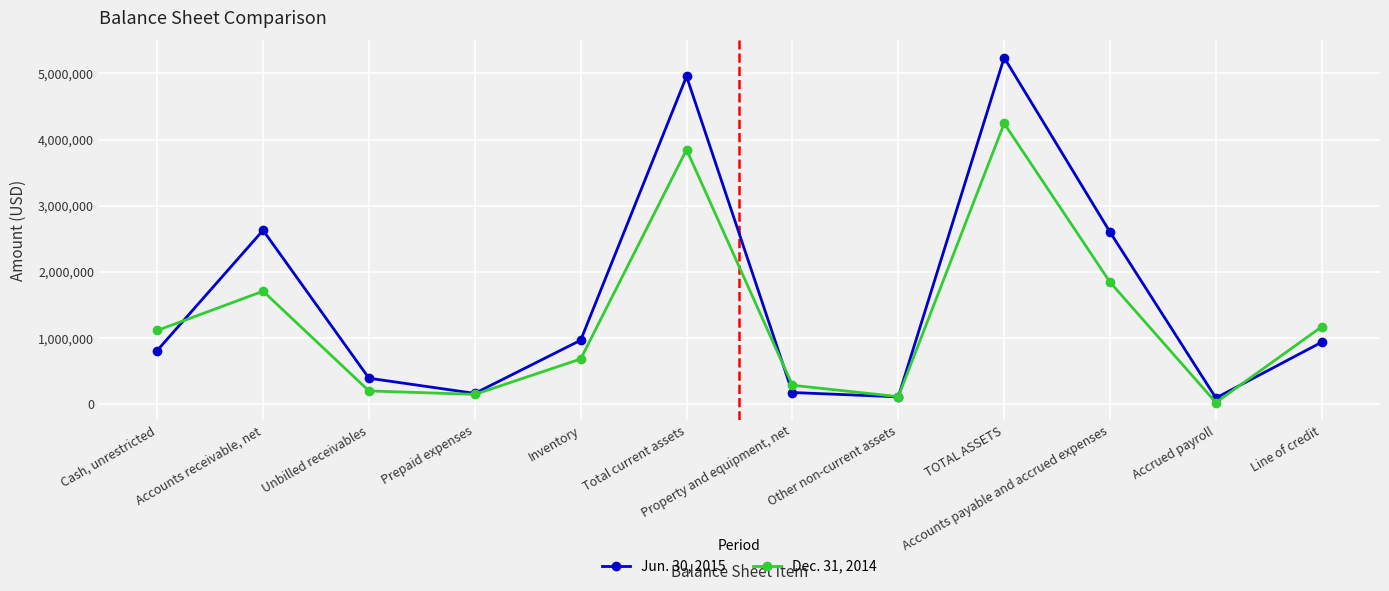

How many interior local valleys does the Jun. 30, 2015 series have?

3